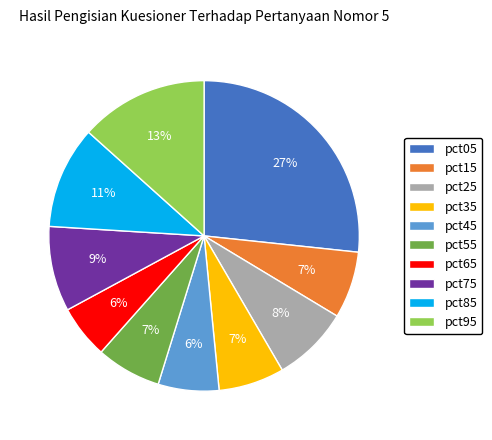

True or false: pct85 accounts for 1% of the total.

False